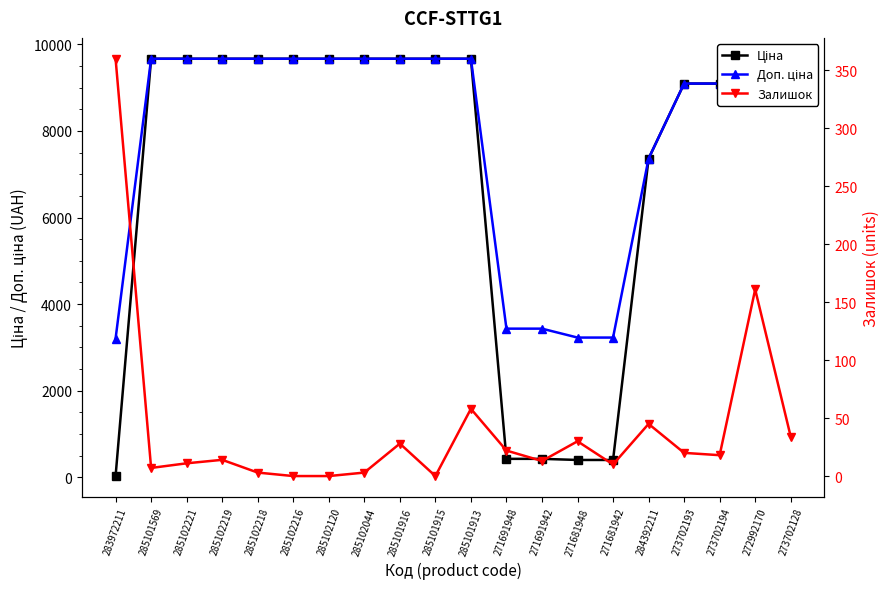

What is the total value across all series at 285102219?

19343.3